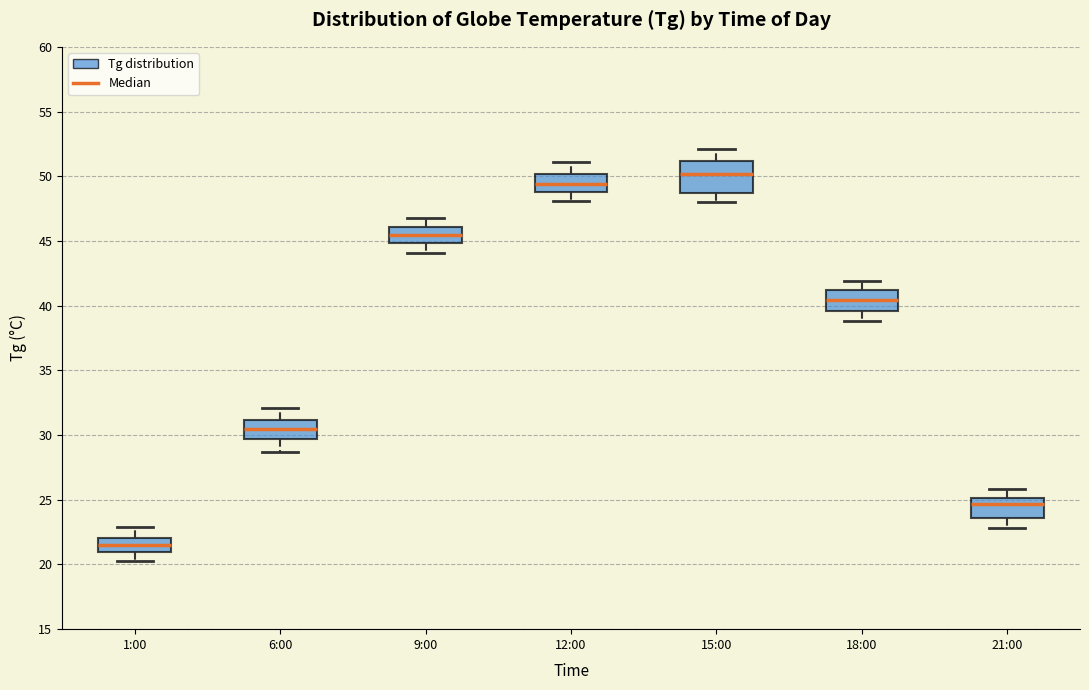

Where does the lower whisker of the box for 12:00 end on the y-axis? The values are not printed on the chart, so give them approximately, as read against the axis.

48.0